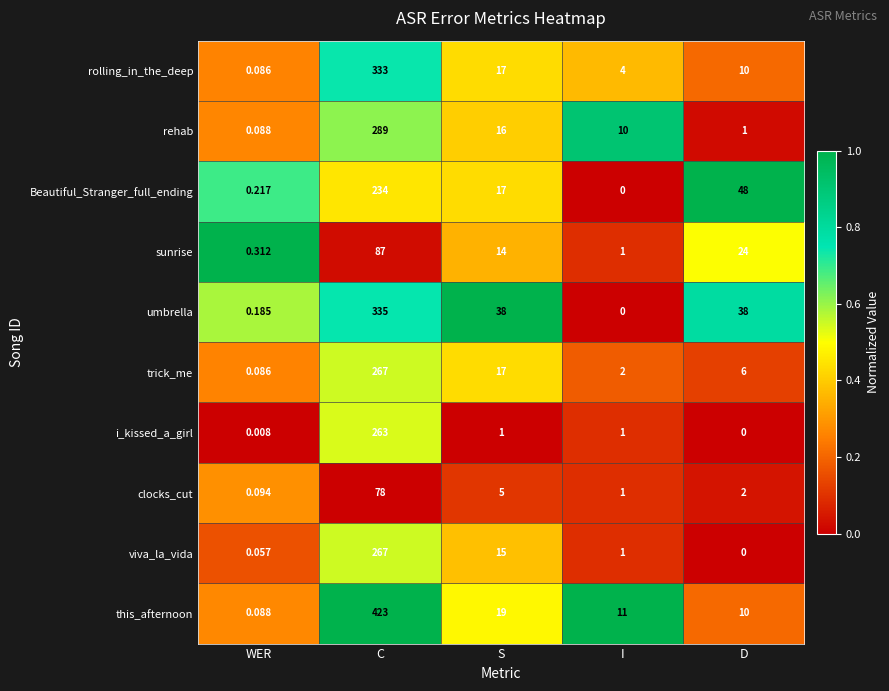

Where does the sunrise series first go above 14?

C